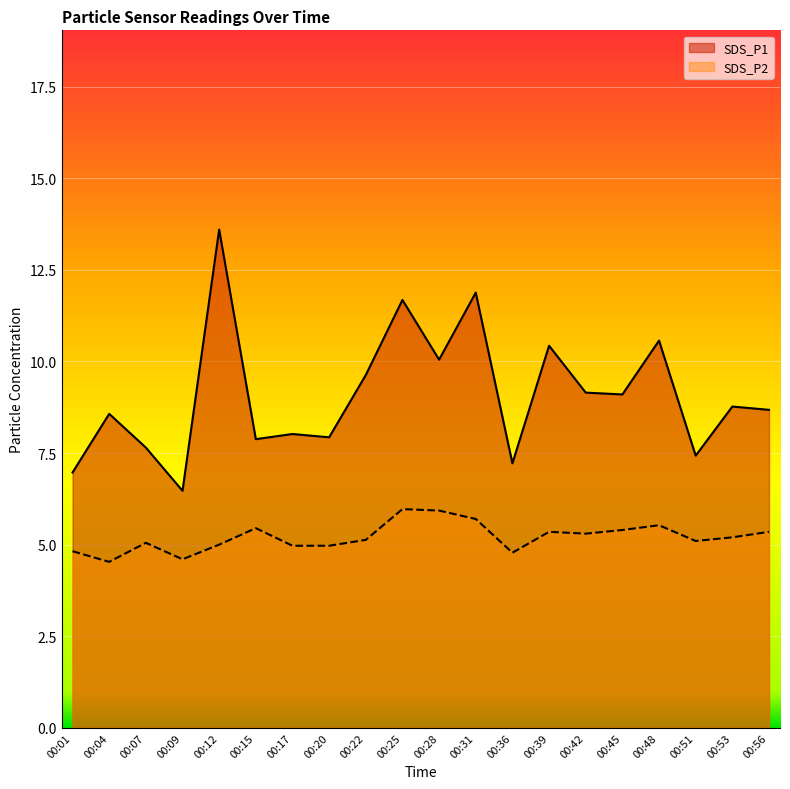

What is the average value of the SDS_P2 series?

5.2